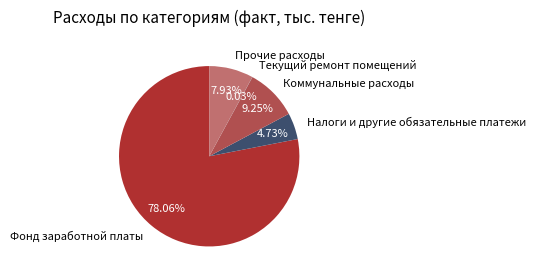

What is the largest slice in the pie chart?

Фонд заработной платы